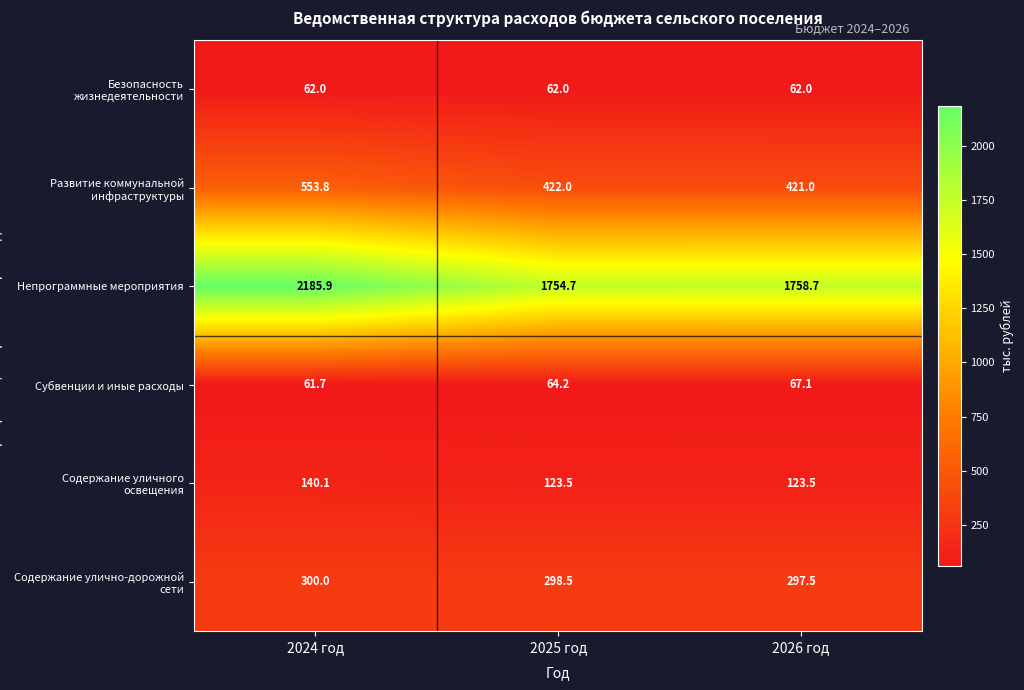

Which series changed the most between 2024 год and 2025 год?

Непрограммные мероприятия